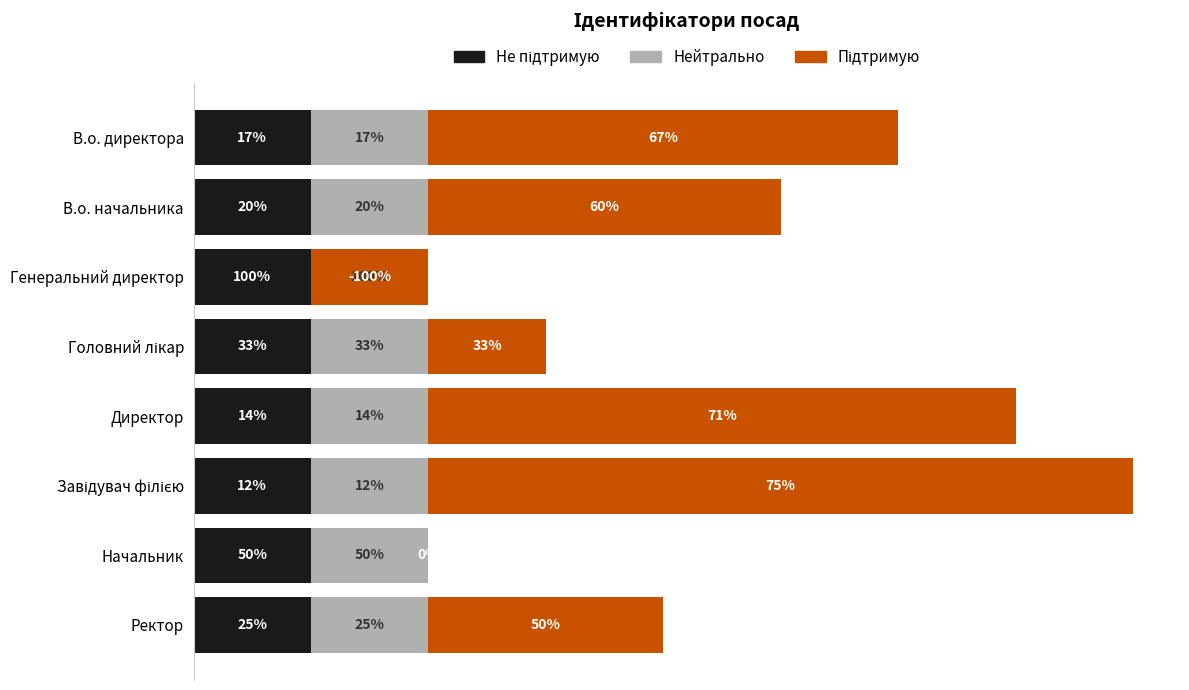

The value of Підтримую at 1 is 5.1. True or false?

False